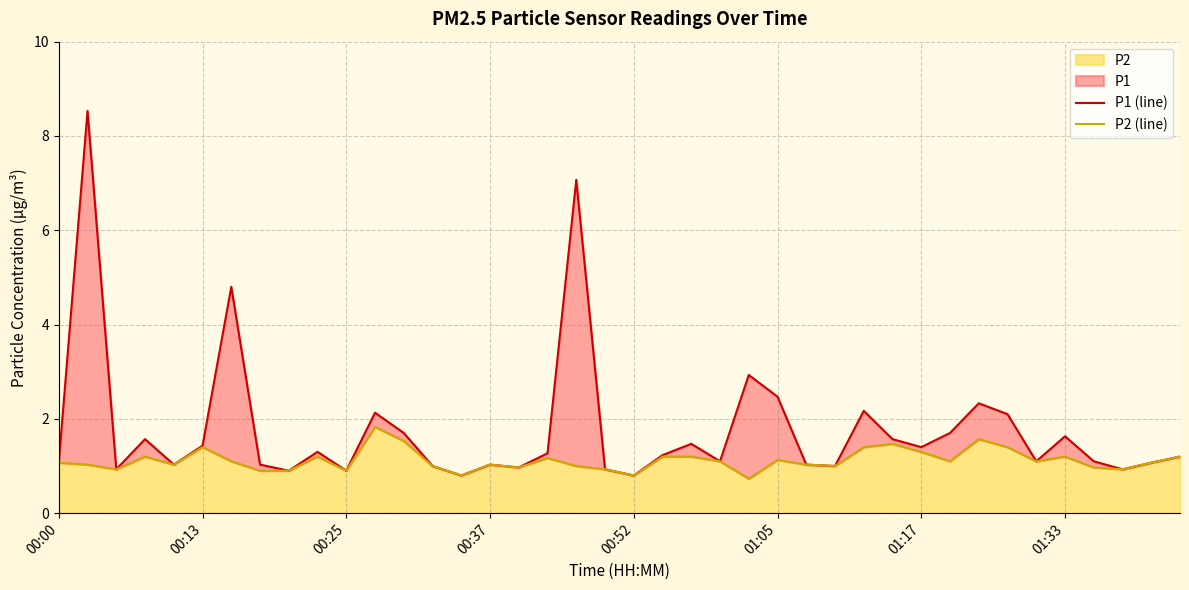

True or false: P1 (line) has a value of 0.3 at 13.

False